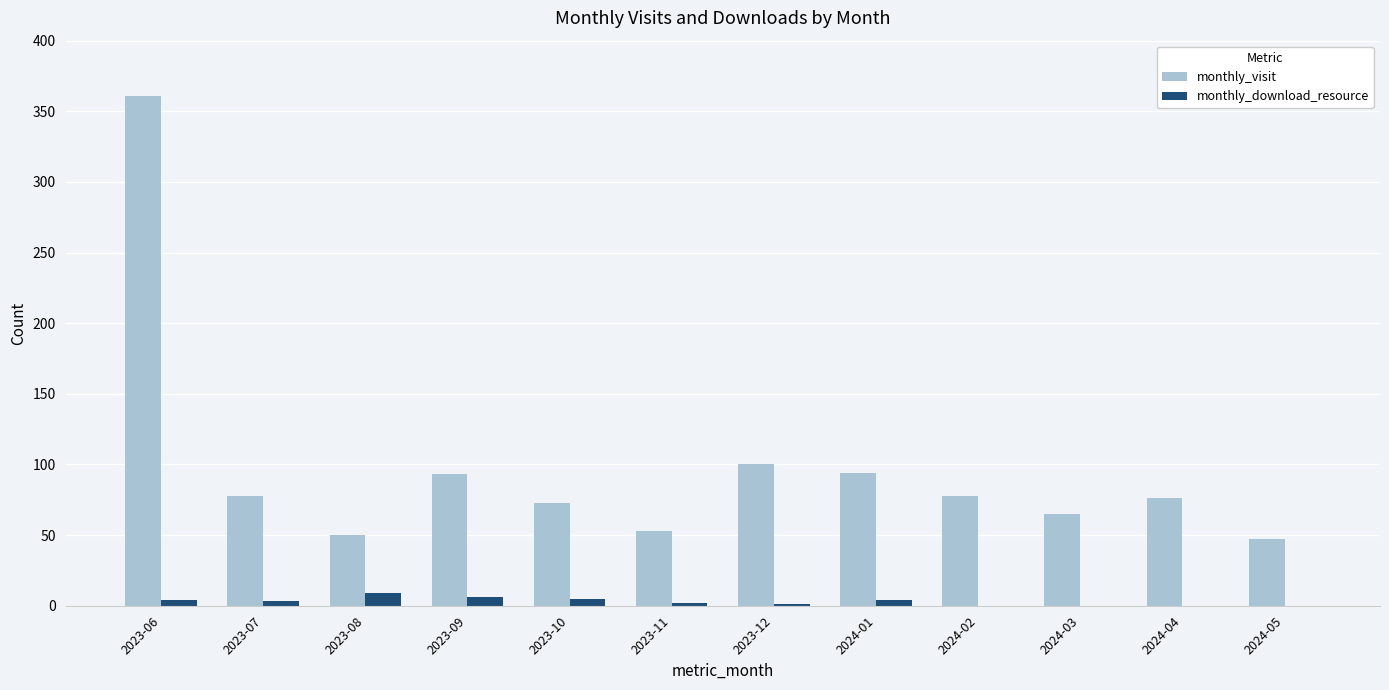

How many categories are shown in the chart?

12